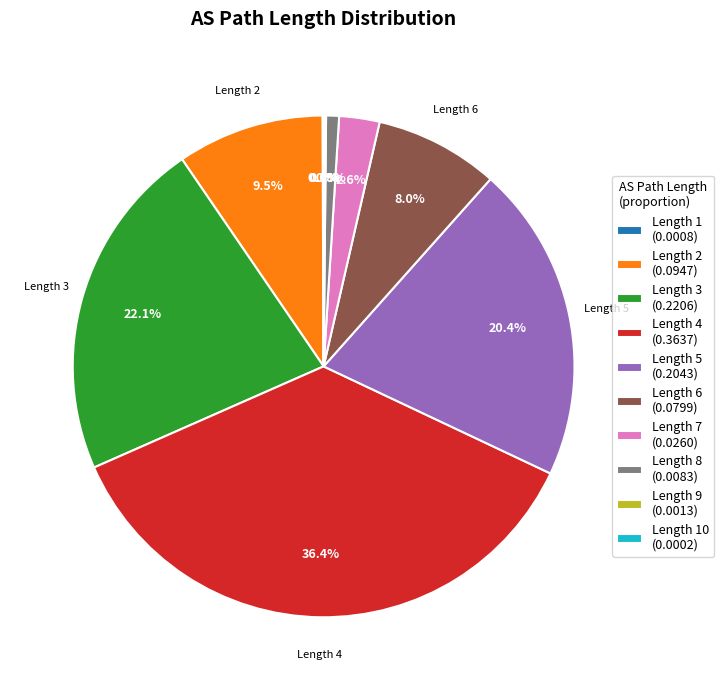

Does Length 2 (0.0947) represent more than half of the total?

No